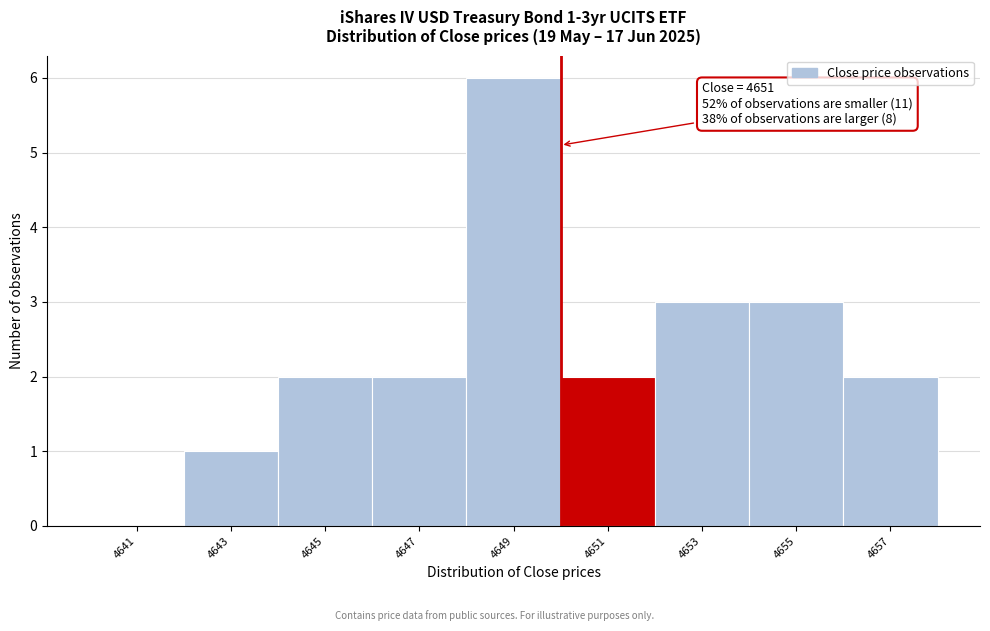

Reading left to right, transcribe all the data shown in this chart.

4641=0	4643=1	4645=2	4647=2	4649=6	4651=2	4653=3	4655=3	4657=2